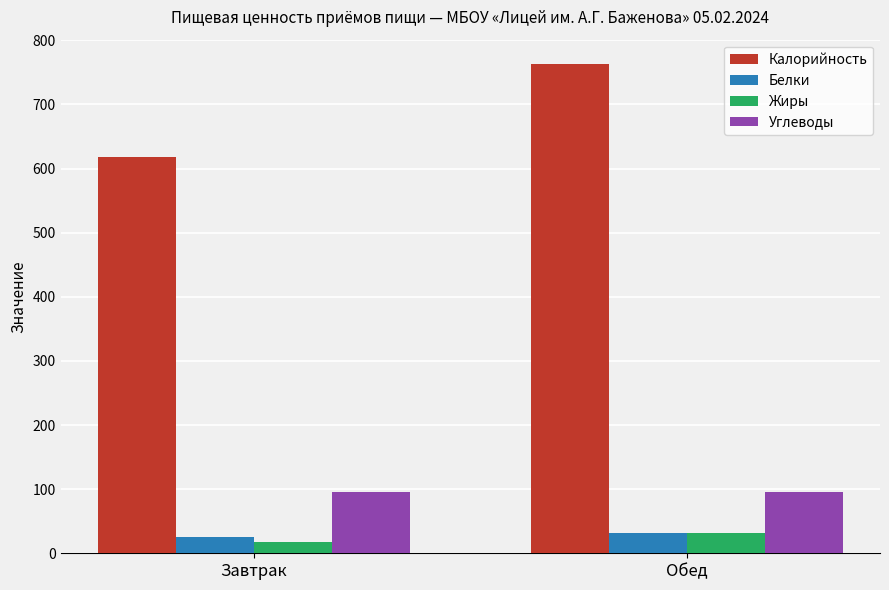

Is it true that Углеводы equals 142.3 at Завтрак?

False